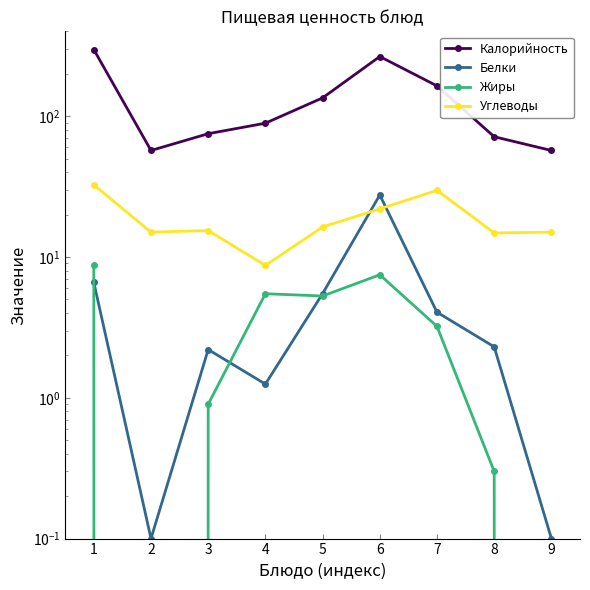

Where is the first local maximum for Калорийность?

6